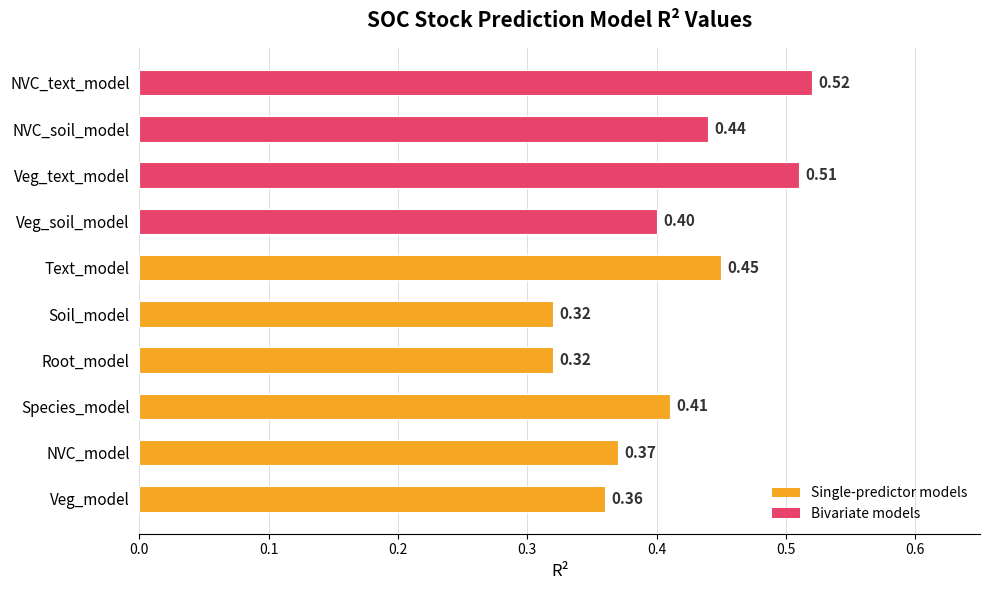

What is the change in value from NVC_model to Text_model?

+0.1